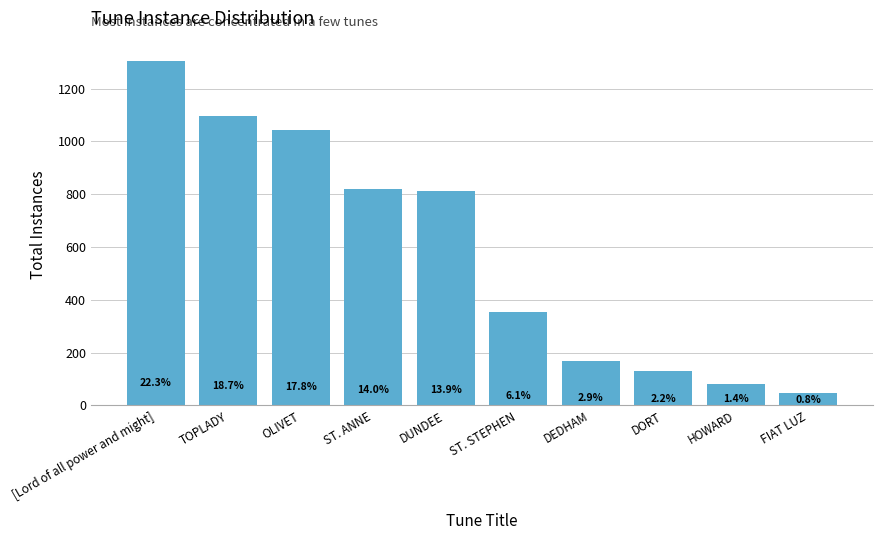

Are the bars horizontal?

No